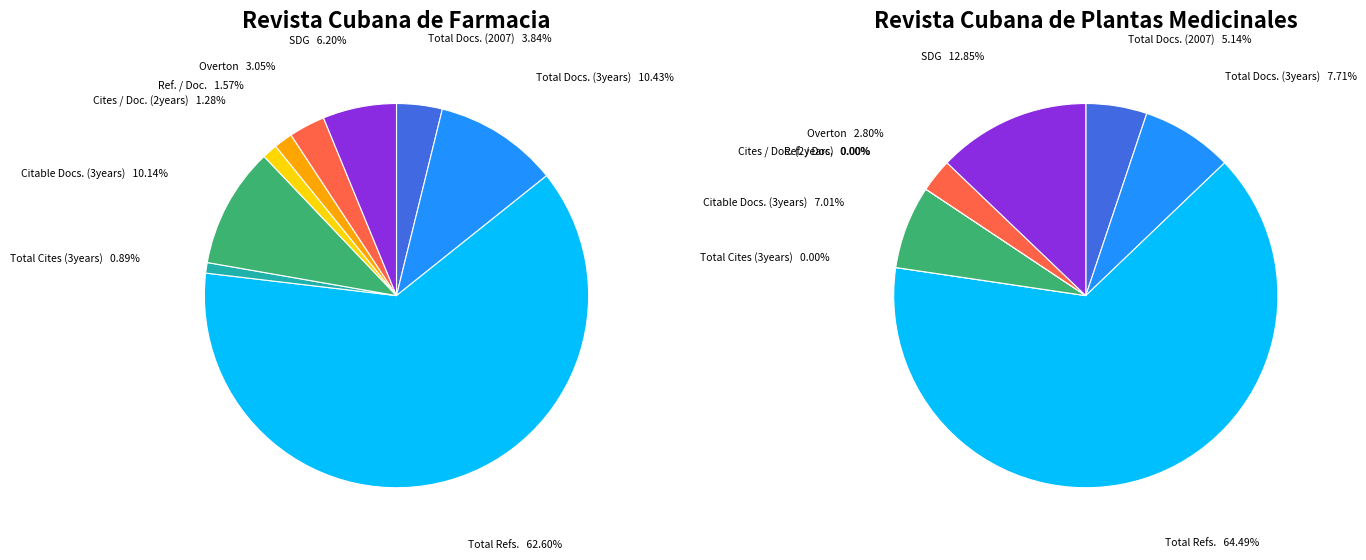

To the nearest percent, what is the average slice percentage?

11%